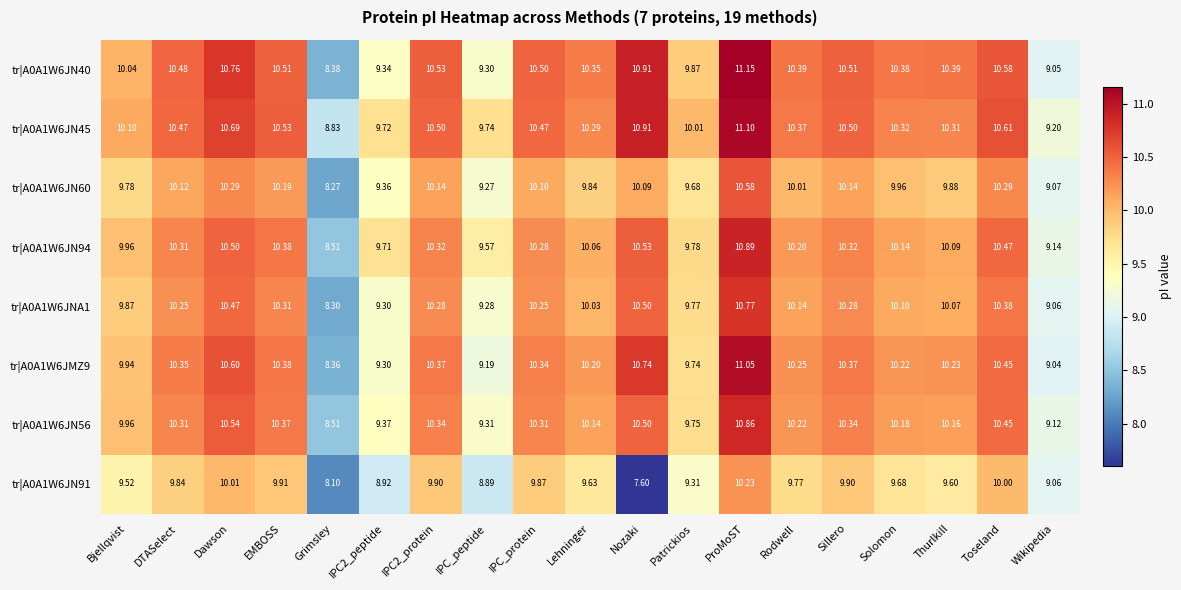

Which category has the lowest value in the tr|A0A1W6JN56 series?

Grimsley